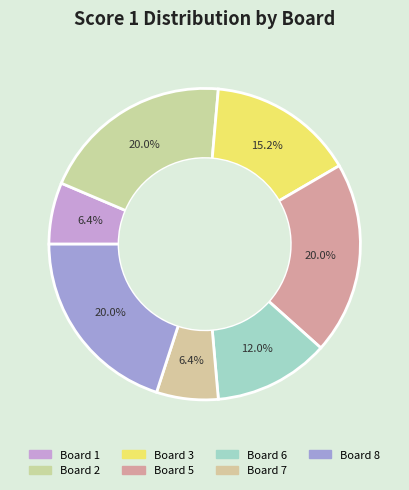

To the nearest percent, what is the average slice percentage?

14%